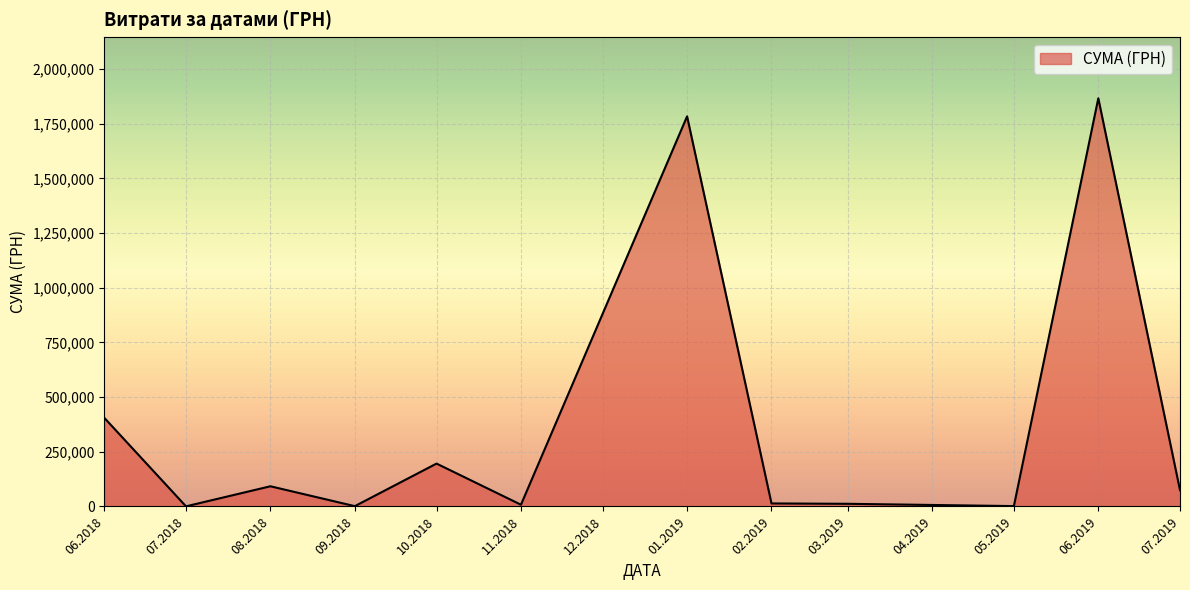

What is the greatest value displayed?

1866370.4